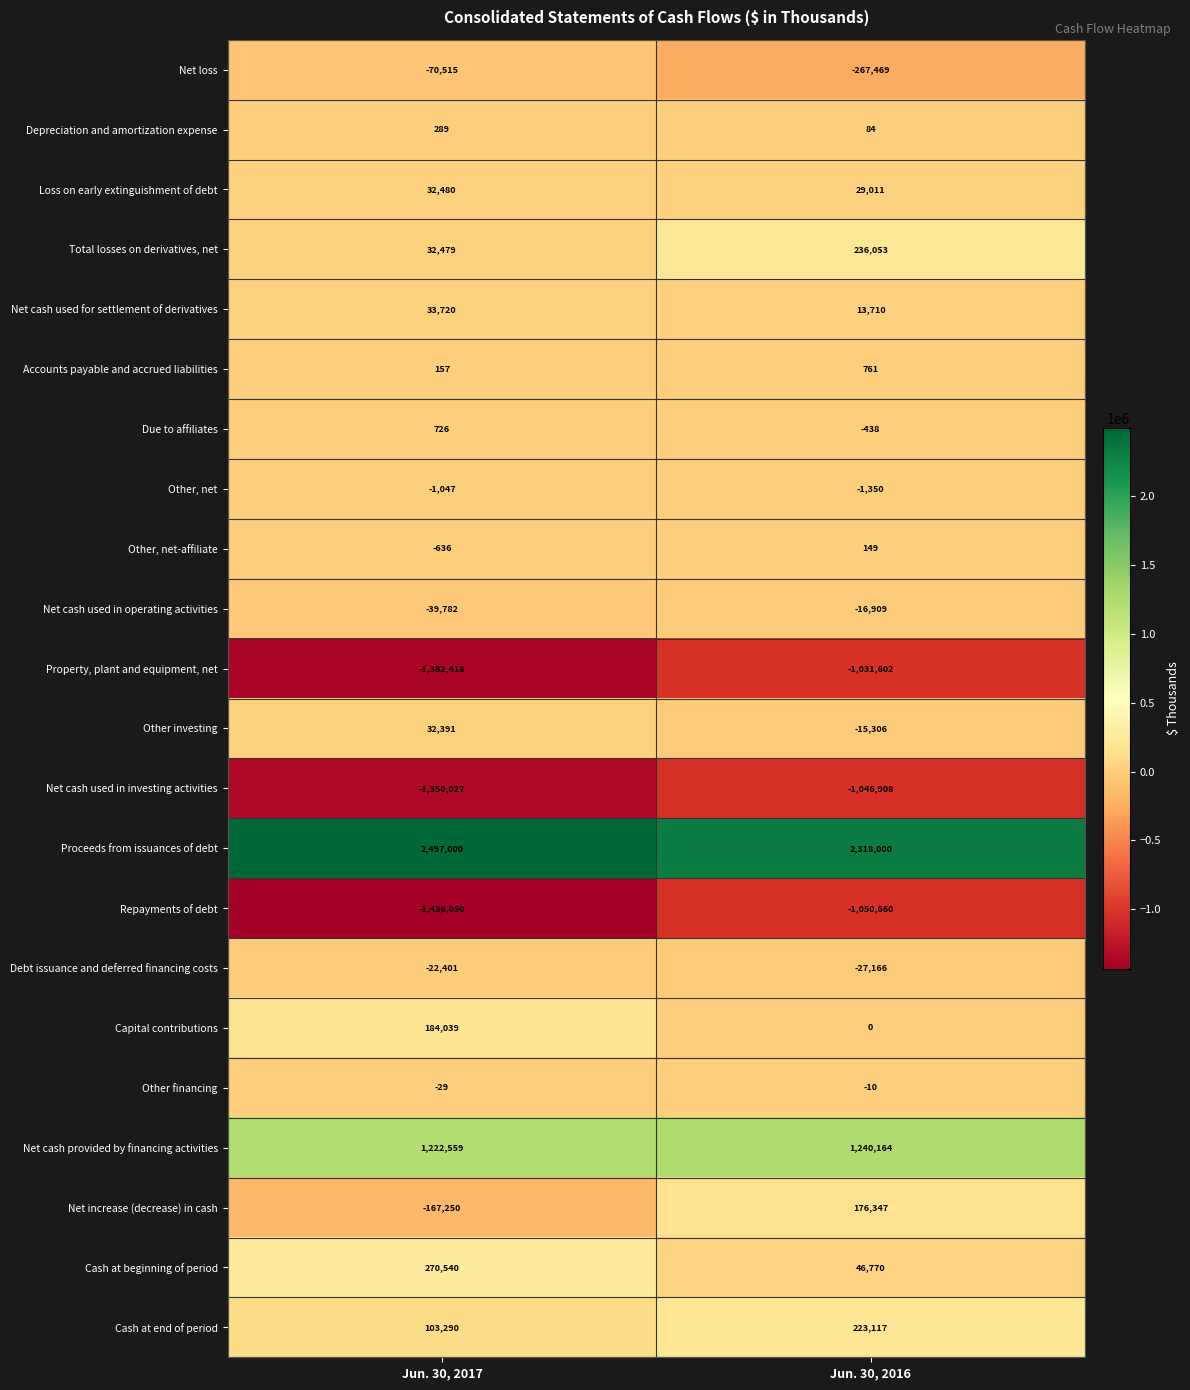

What is the sum of all Debt issuance and deferred financing costs values?

-49567